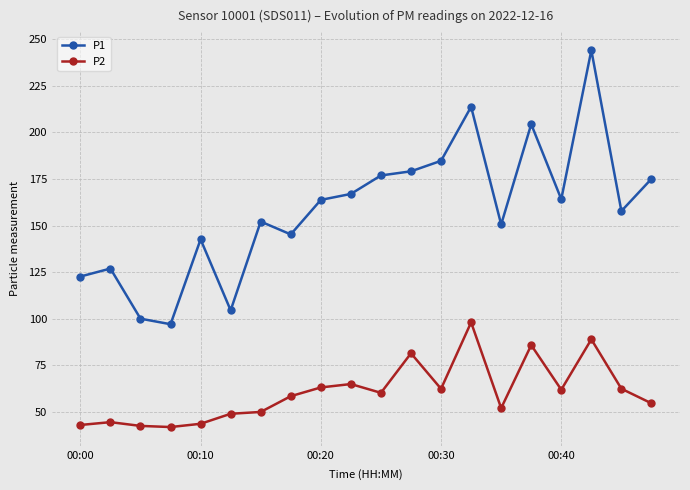

Which series has the largest total across all categories?

P1